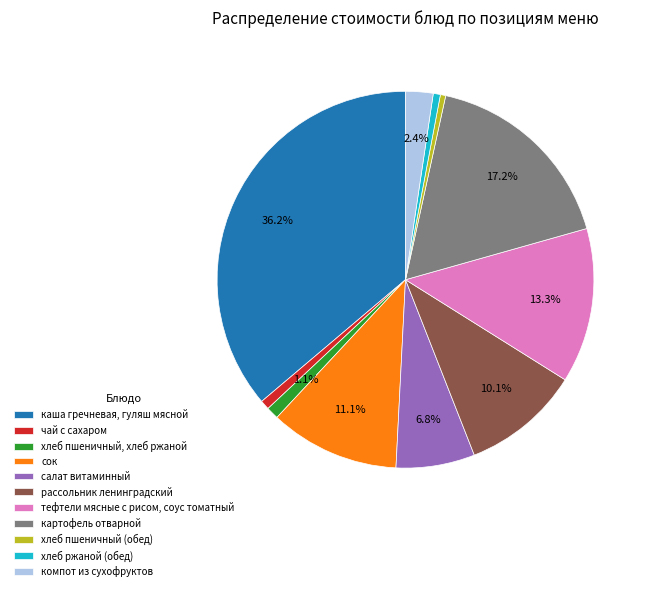

How many slices are in this pie chart?

11